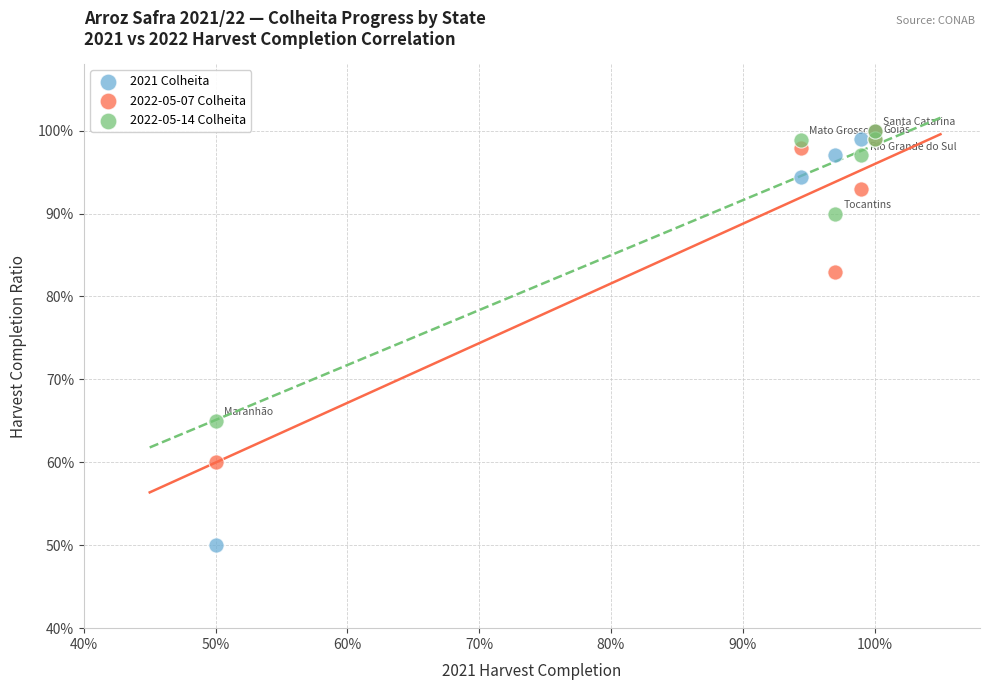

Which series has the largest Y range (max minus min)?

2021 Colheita